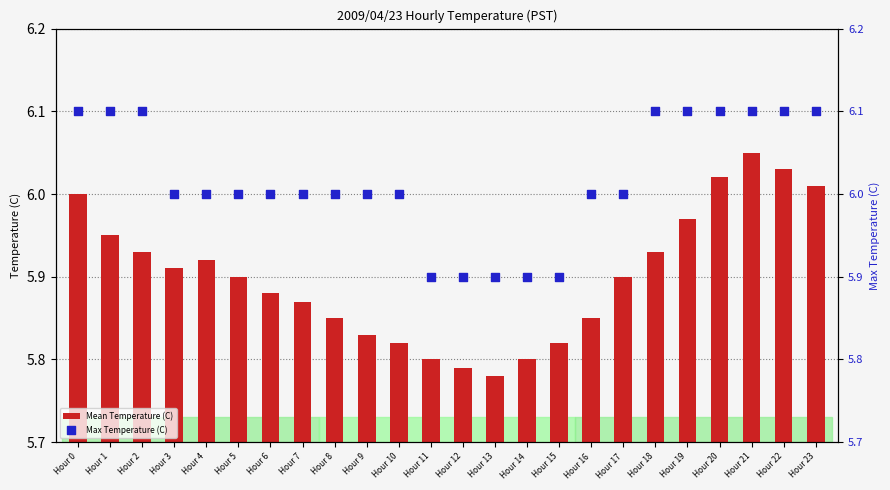

Which series contains the highest Y value?

Max Temperature (C)